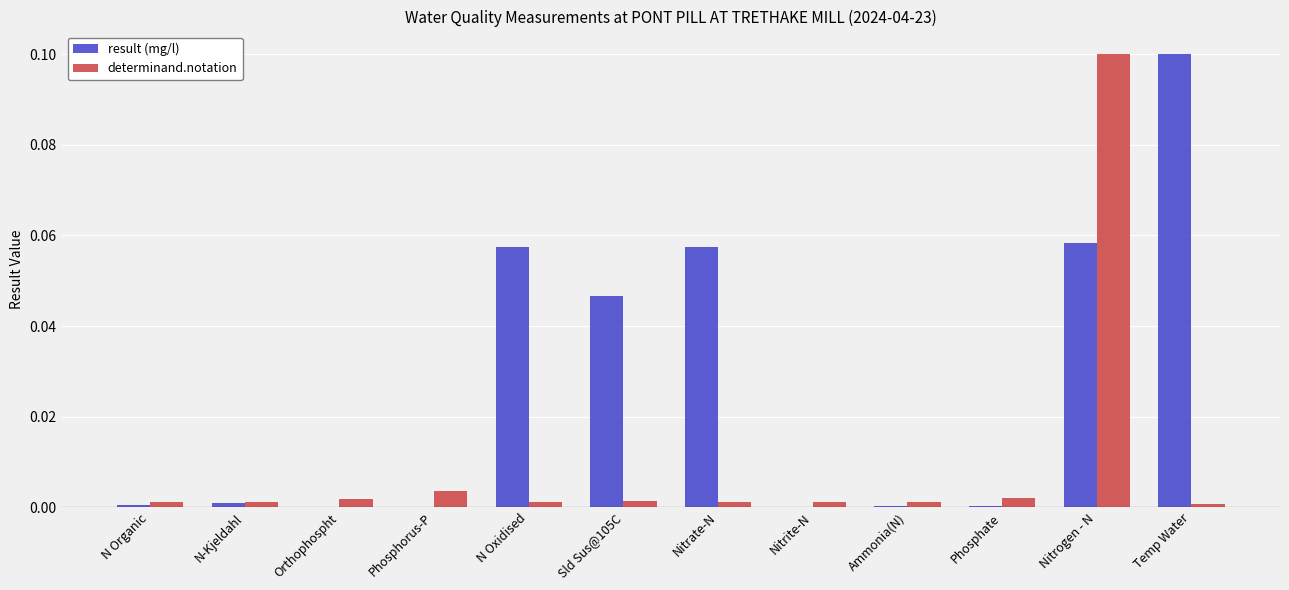

What are all the series names shown in the legend?

result (mg/l), determinand.notation